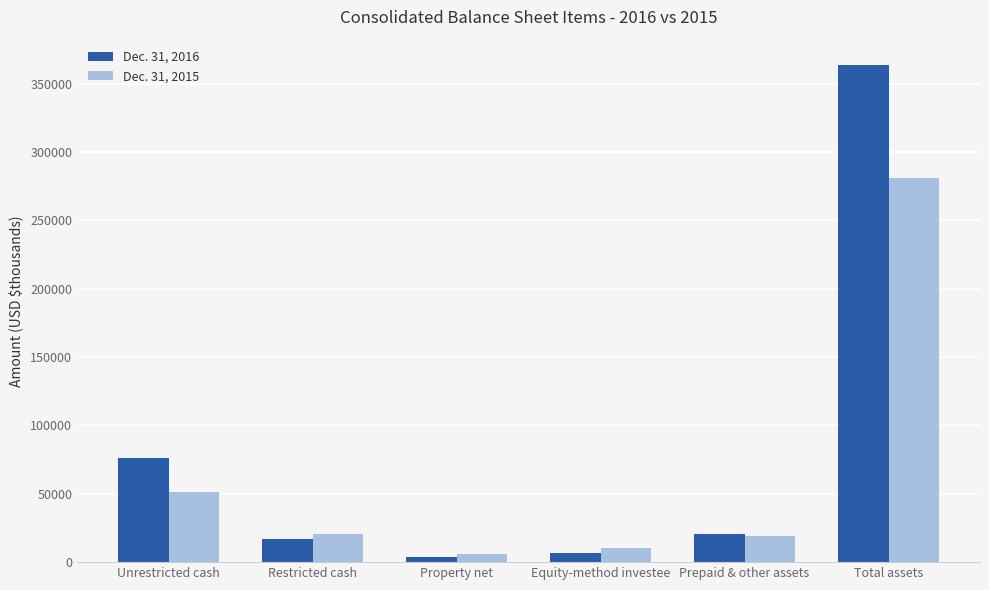

How many groups of bars are there?

6